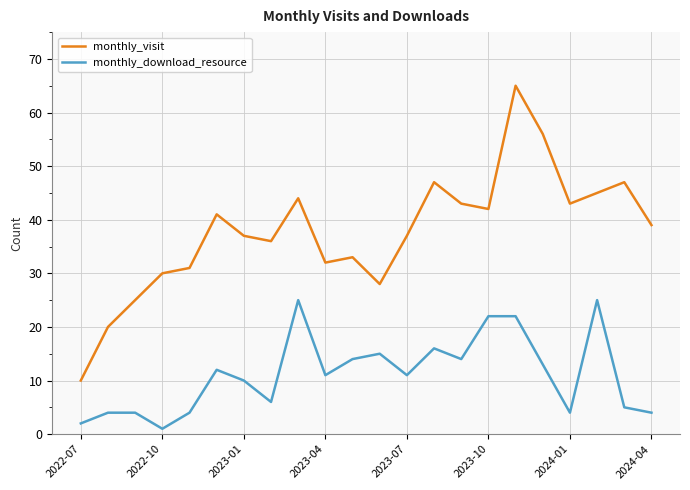

What is the maximum value for monthly_visit?

65